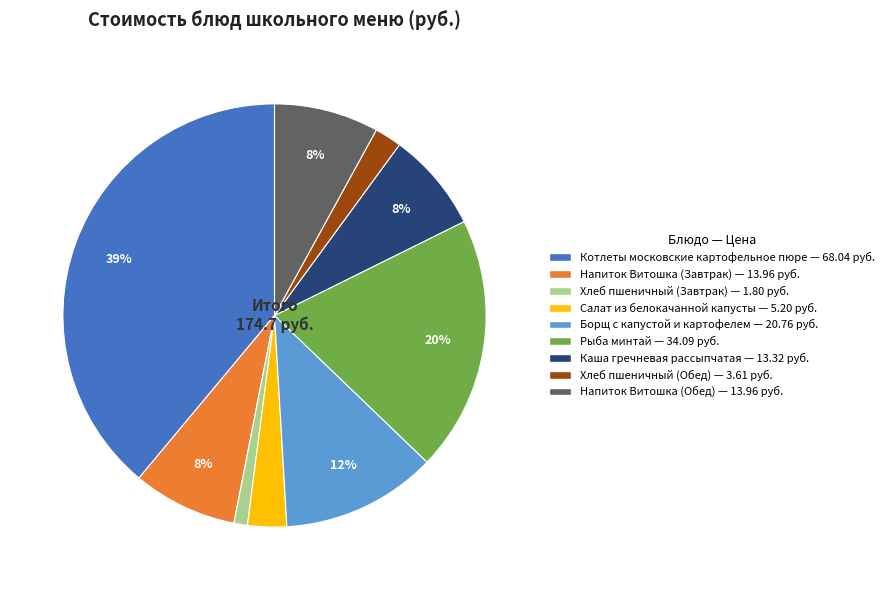

Do Каша гречневая рассыпчатая and Котлеты московские картофельное пюре together represent more than half of the pie?

No